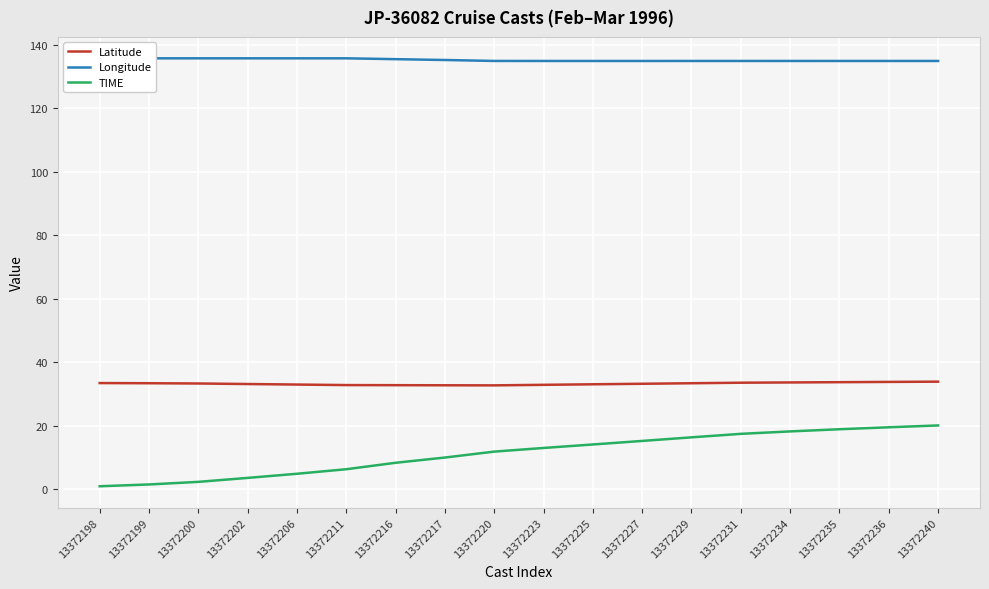

The Longitude series shows 135.5 at 13372216. True or false?

True